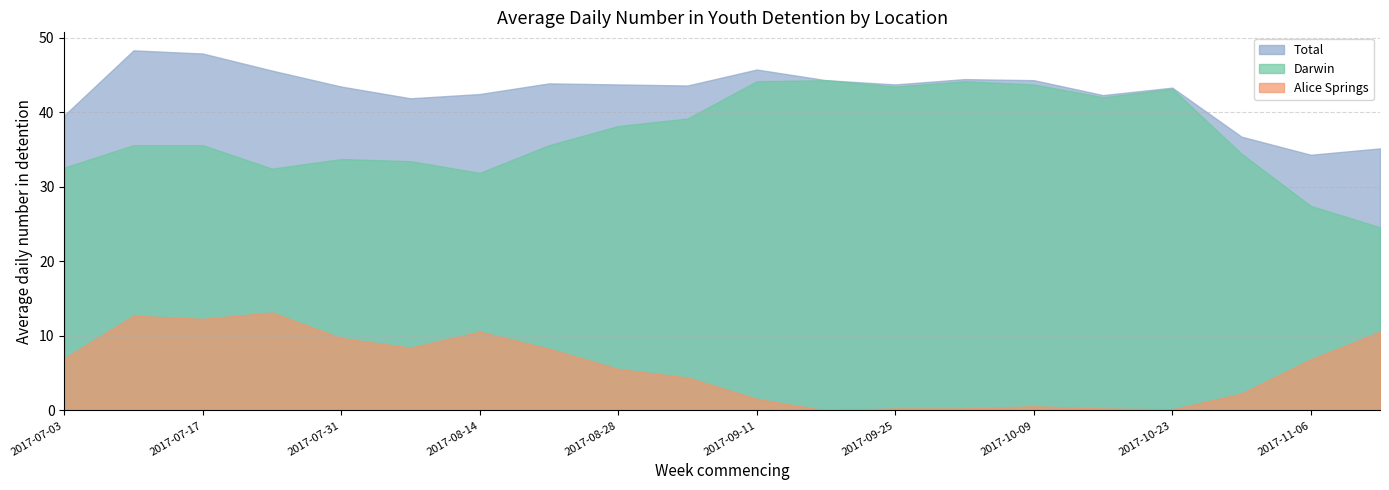

True or false: Total and Alice Springs cross at least once.

False